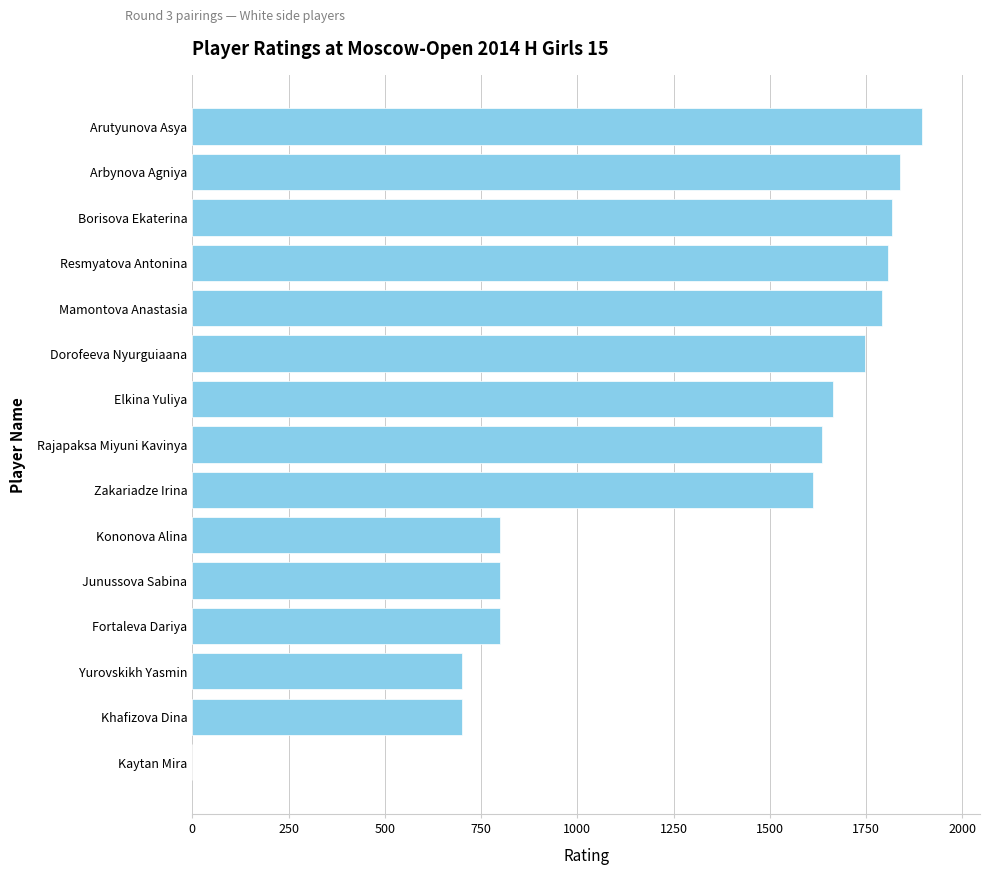

What is the change in value from Junussova Sabina to Dorofeeva Nyurguiaana?

+946